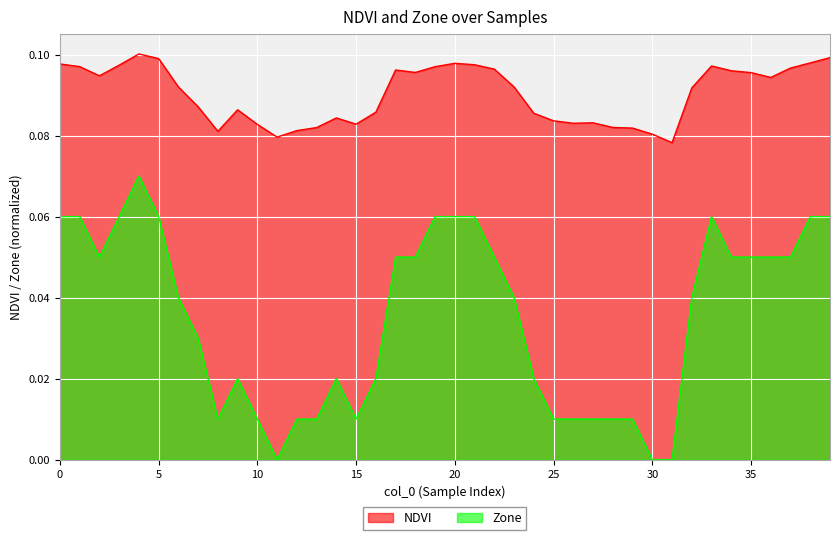

Count the NDVI values in the range 0 to 1.

40